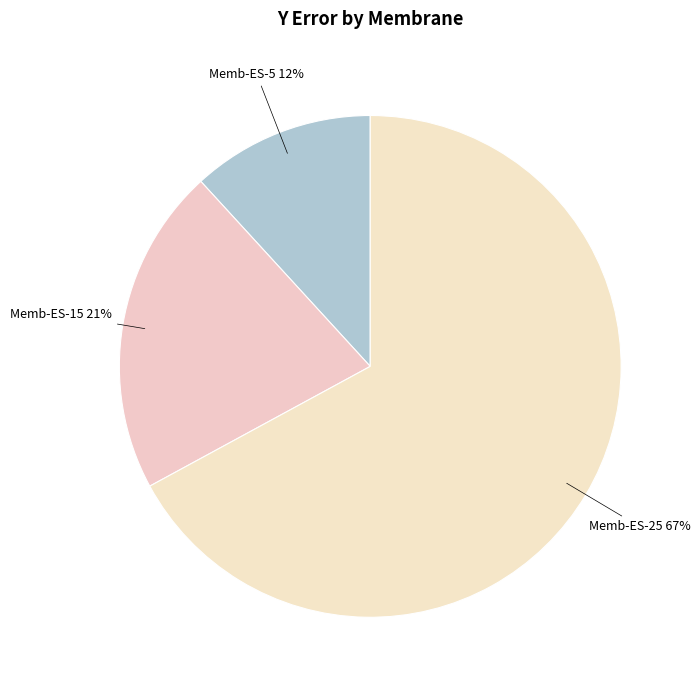

How many segments does this pie chart have?

3